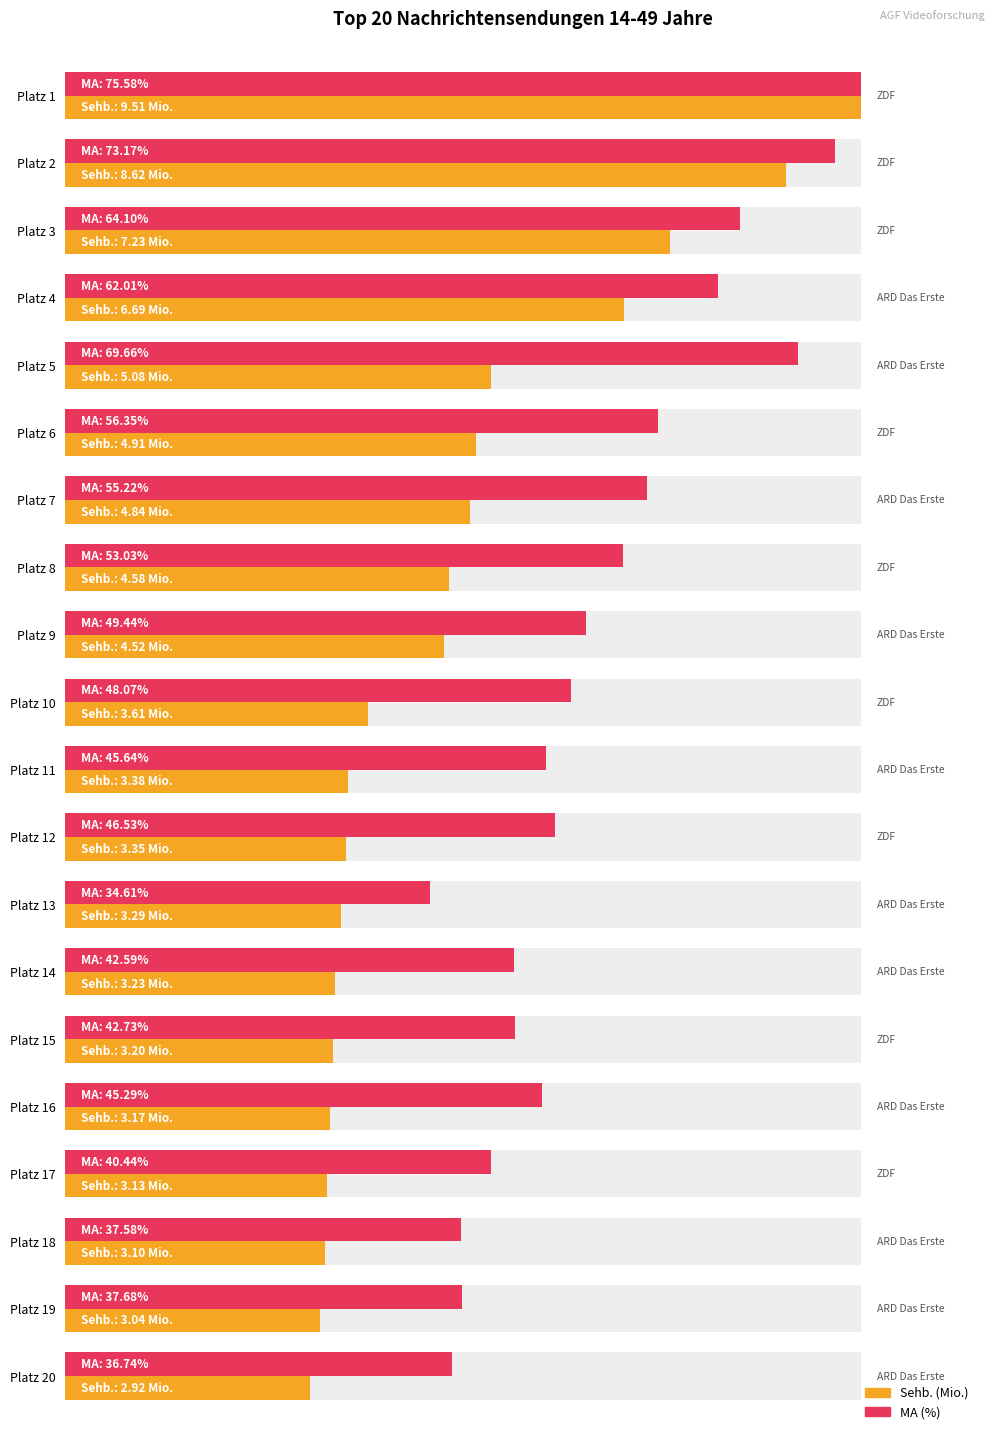

Does the chart contain any negative values?

No